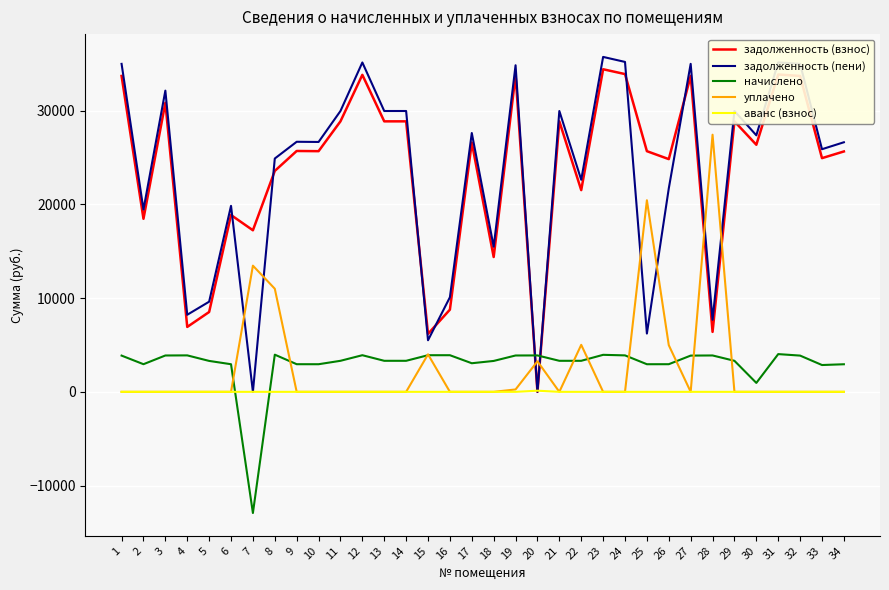

True or false: задолженность (взнос) and начислено cross at least once.

True